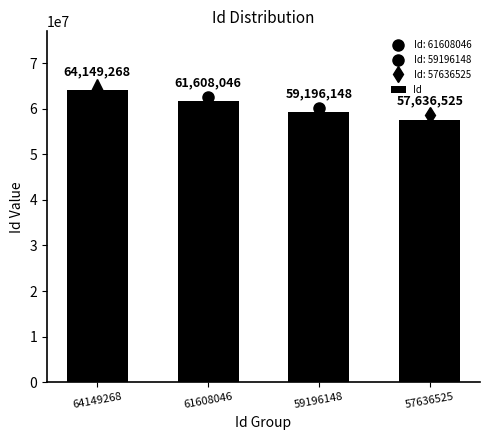

What is the difference between the maximum and minimum values?

6512743